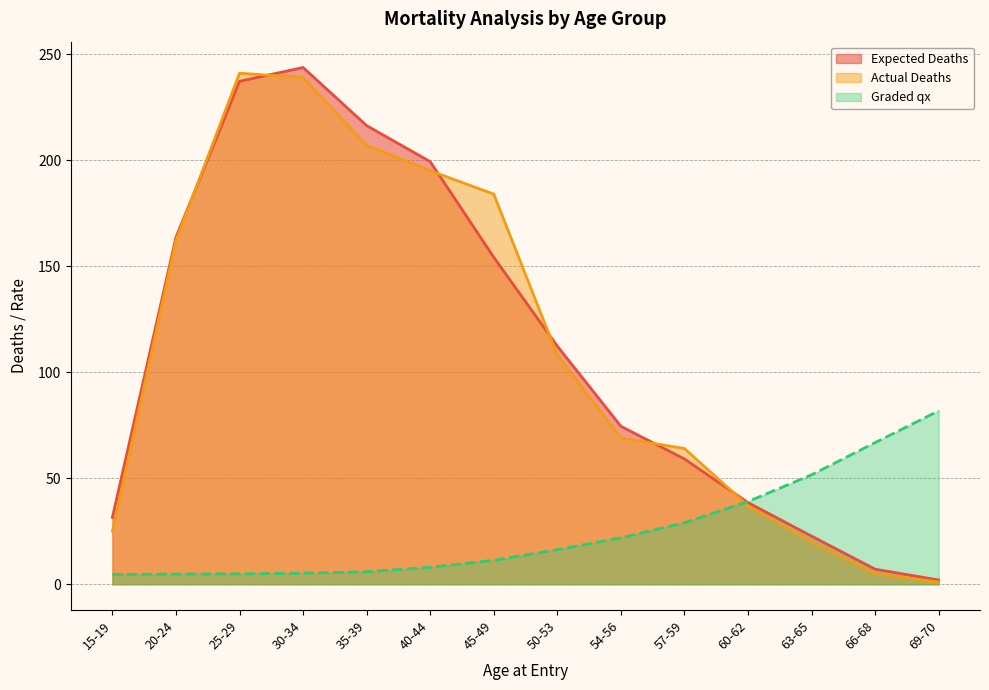

How many interior local peaks does the Actual Deaths series have?

1